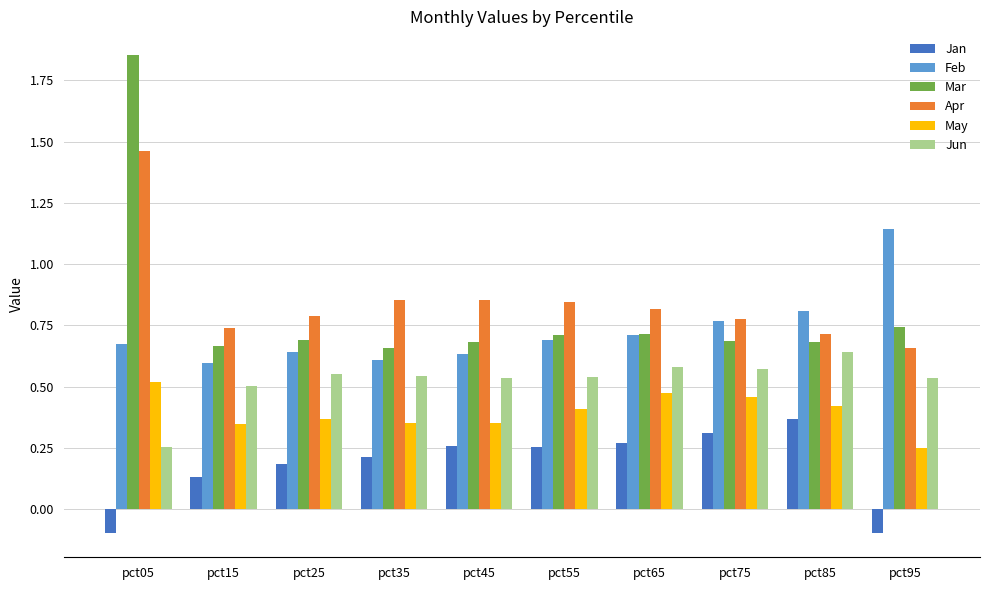

What is the total value across all series at pct35?

3.2